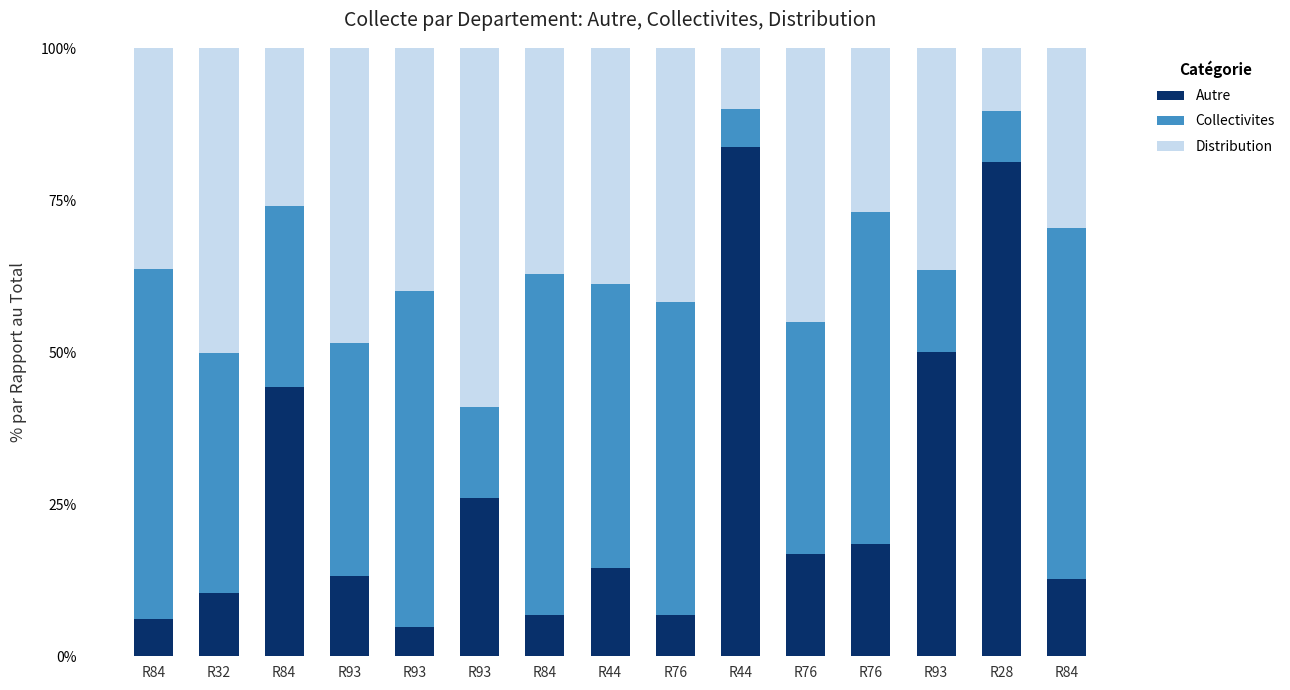

How many data points in Autre are less than 14?

7